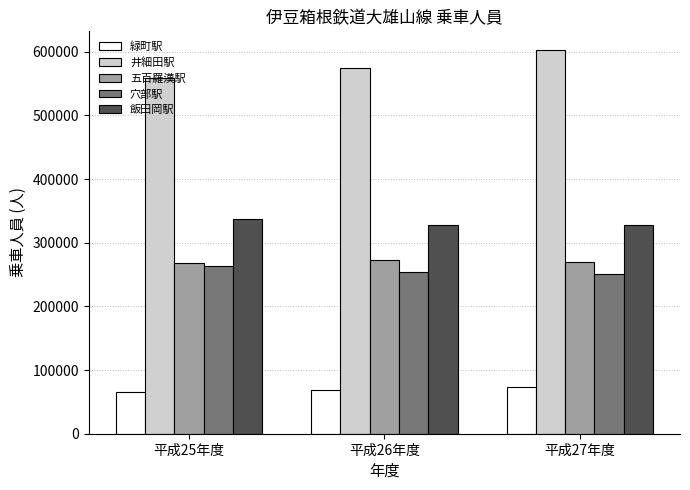

At which category is the sum across all series the highest?

平成27年度